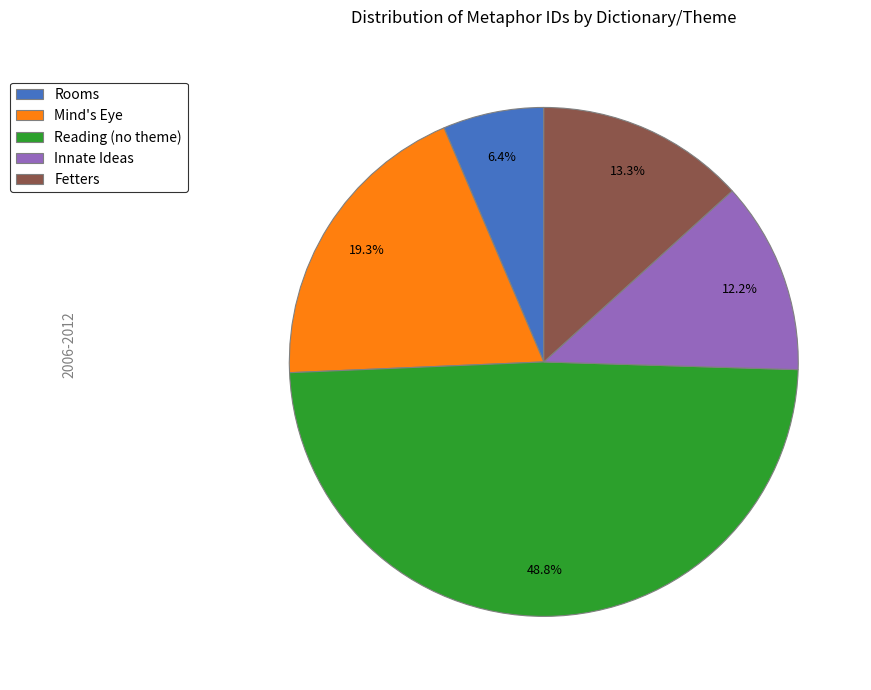

How many segments does this pie chart have?

5